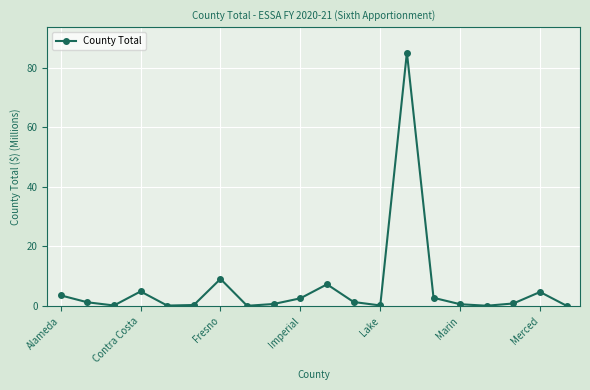

What is the maximum value shown in the chart?

85.2